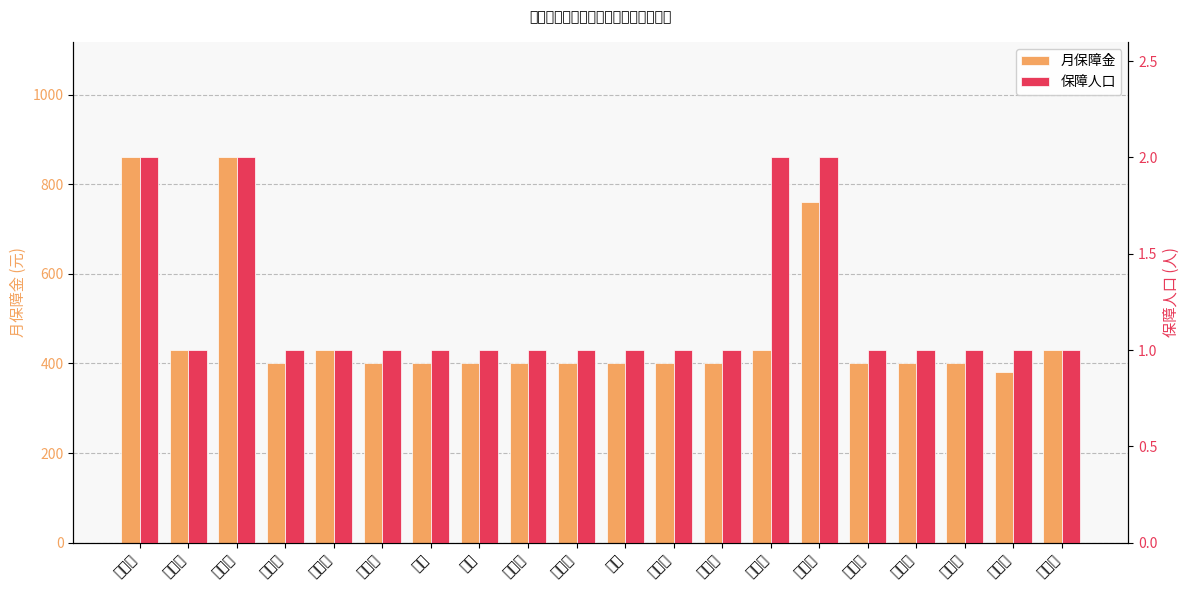

What is the value of the 保障人口 bar at the 17th from the left?

1